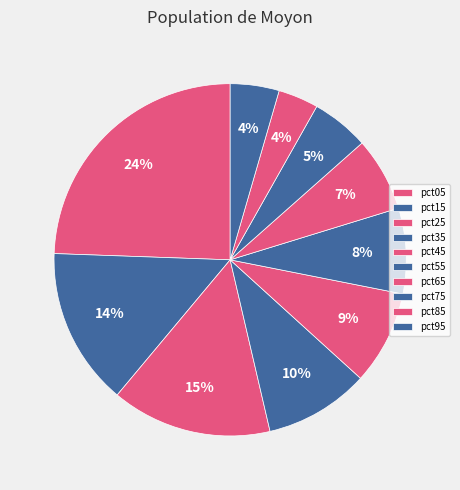

To the nearest percent, what percentage of the pie is pct45?

9%